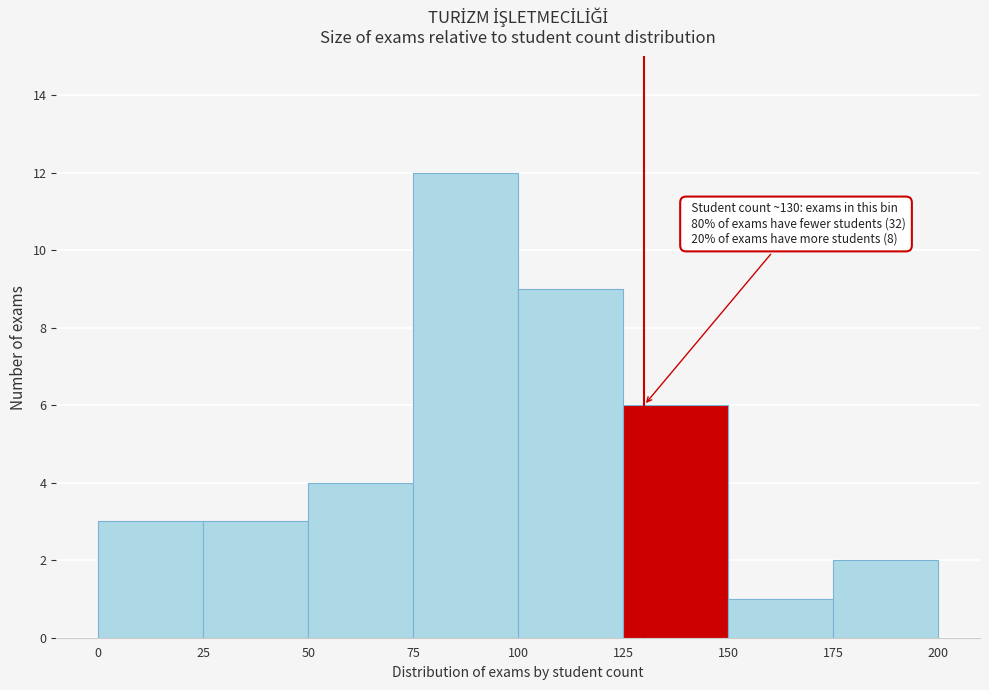

Over which range of the x-axis is the bar tallest?

75 to 100